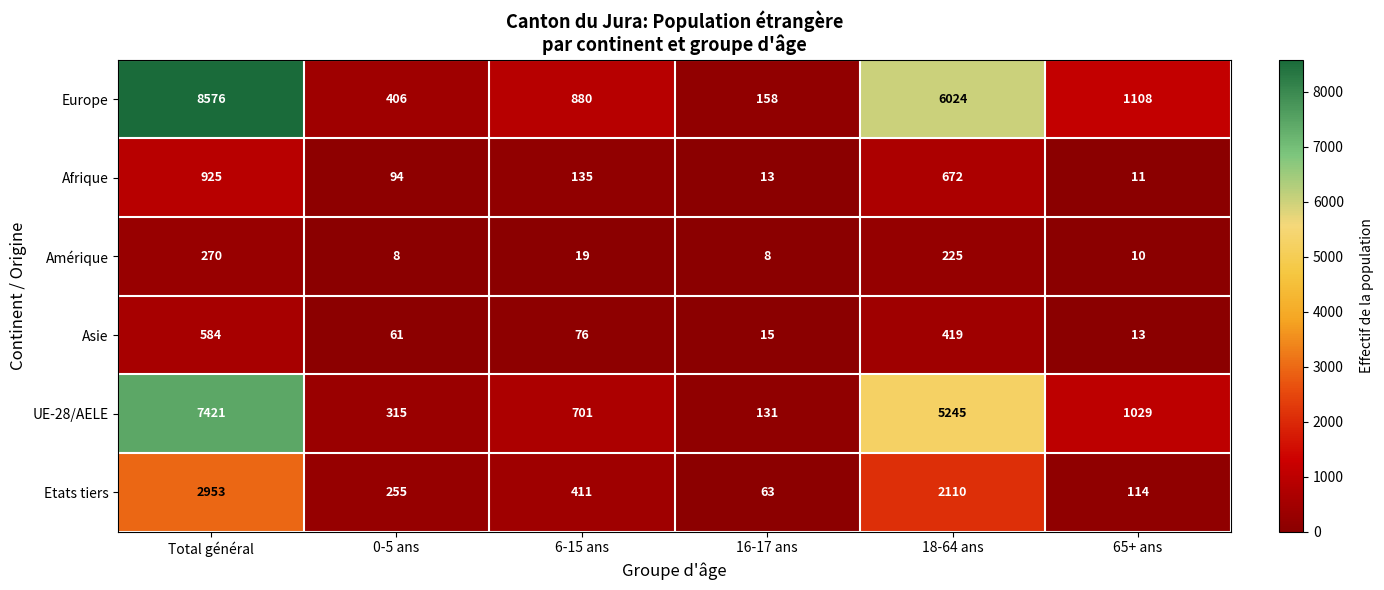

What is the total value across all series at Total général?

20729